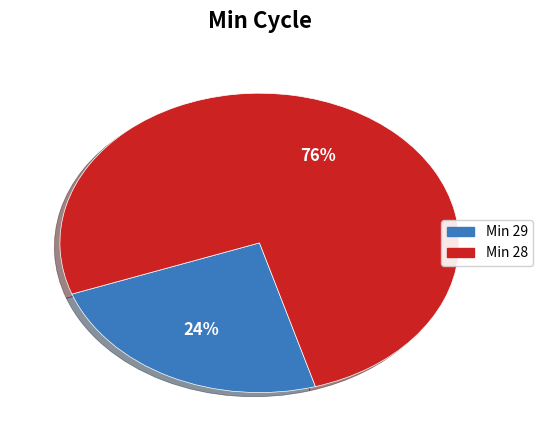

Is there a majority slice in this chart?

Yes